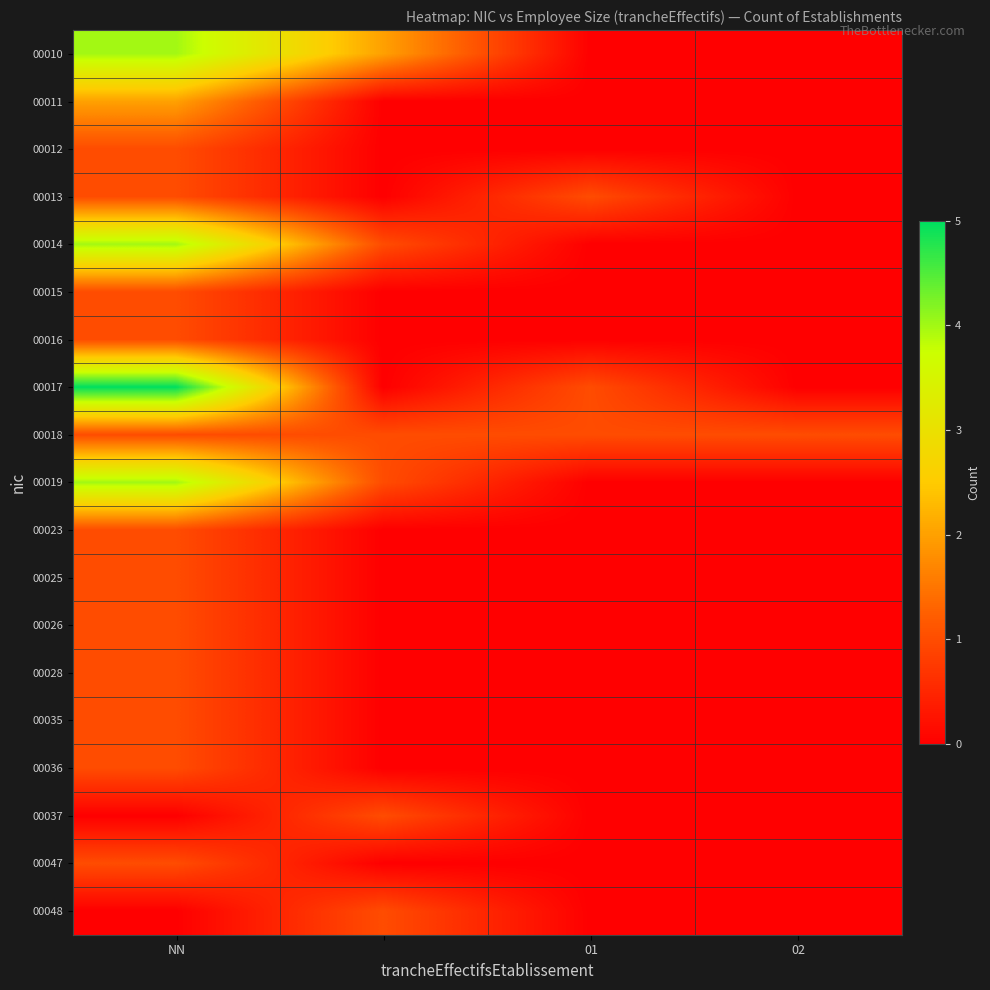

Rank the series by their maximum value, from lowest to highest.

00012, 00013, 00015, 00016, 00018, 00023, 00025, 00026, 00028, 00035, 00036, 00037, 00047, 00048, 00011, 00010, 00014, 00019, 00017